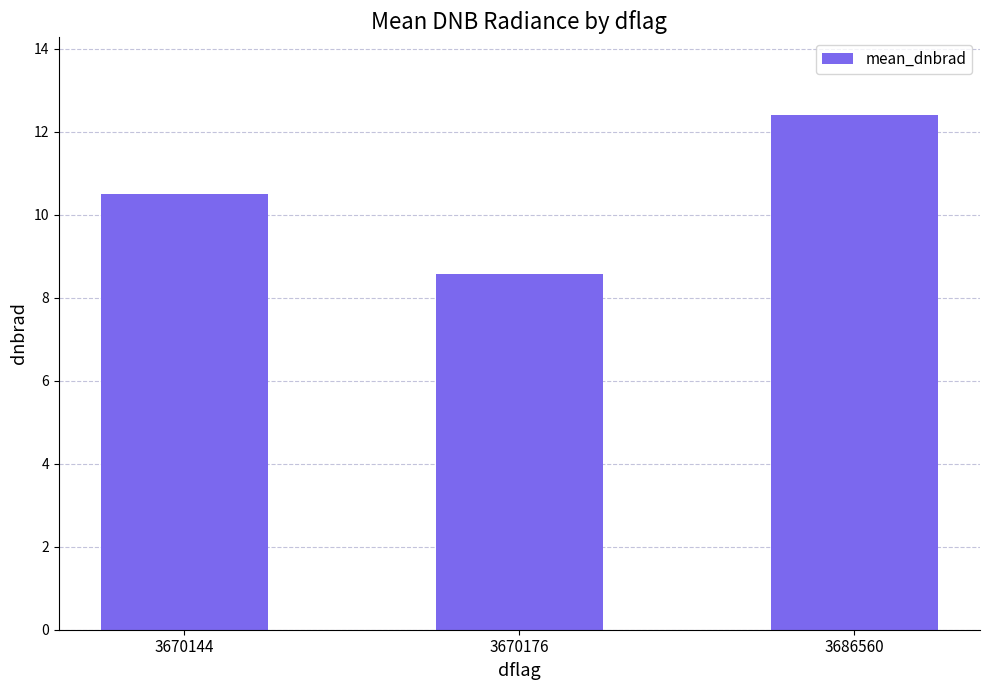

What is the value of the 1st bar from the left?

10.5